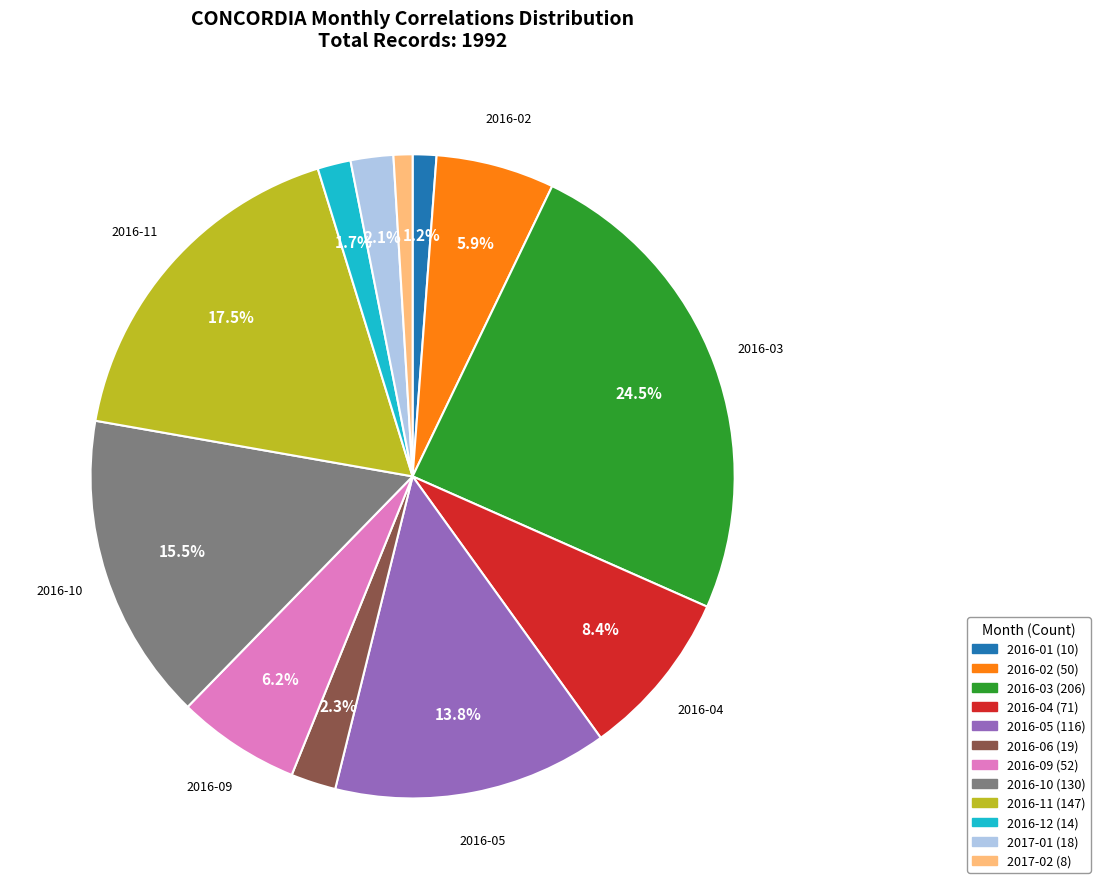

Which slice is the largest?

2016-03